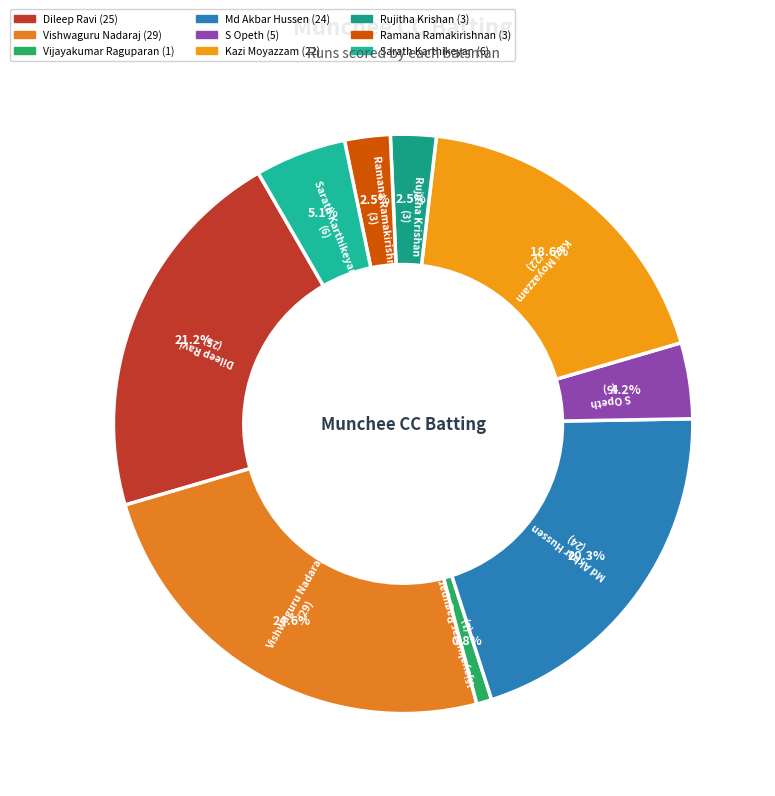

To the nearest percent, what is the combined percentage of Vishwaguru Nadaraj and Sarath Karthikeyan?

30%